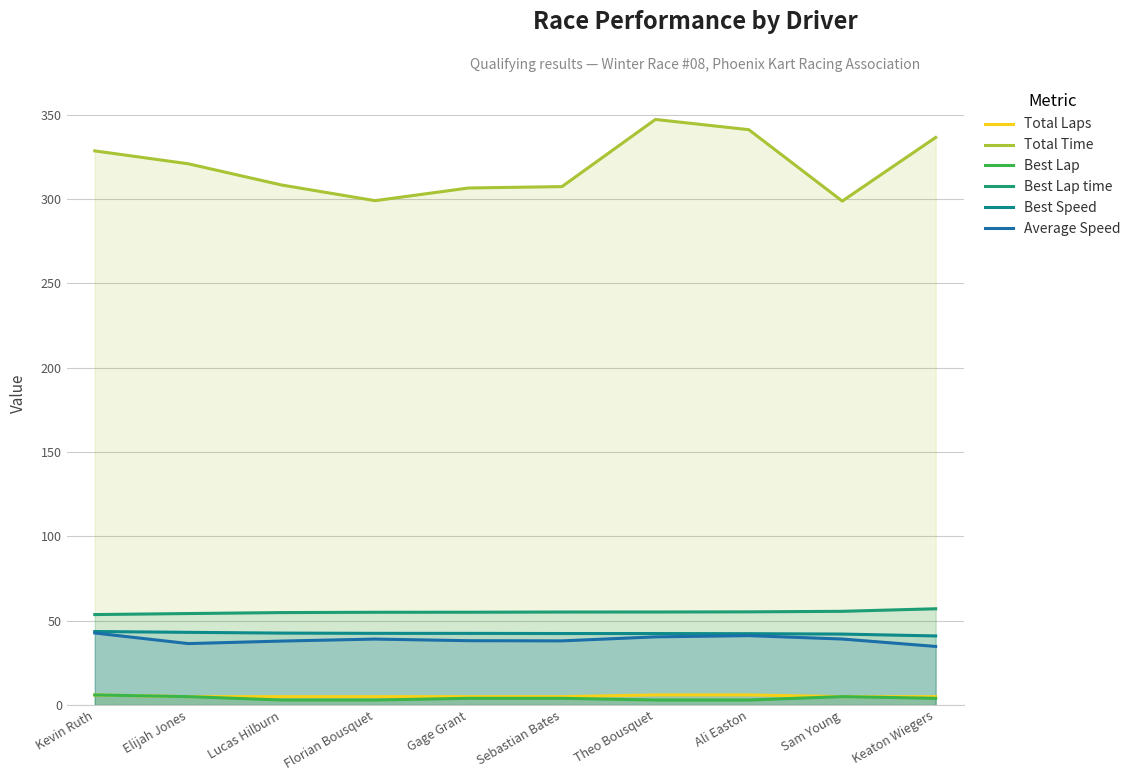

What is the minimum value for Best Lap?

3.0